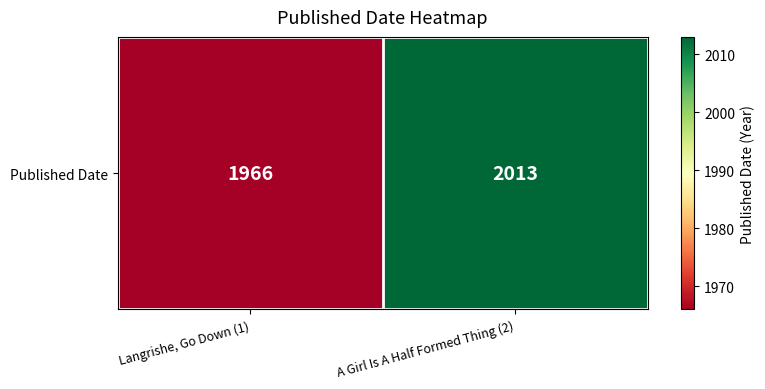

Between A Girl Is A Half Formed Thing (2) and Langrishe, Go Down (1), which is larger?

A Girl Is A Half Formed Thing (2)